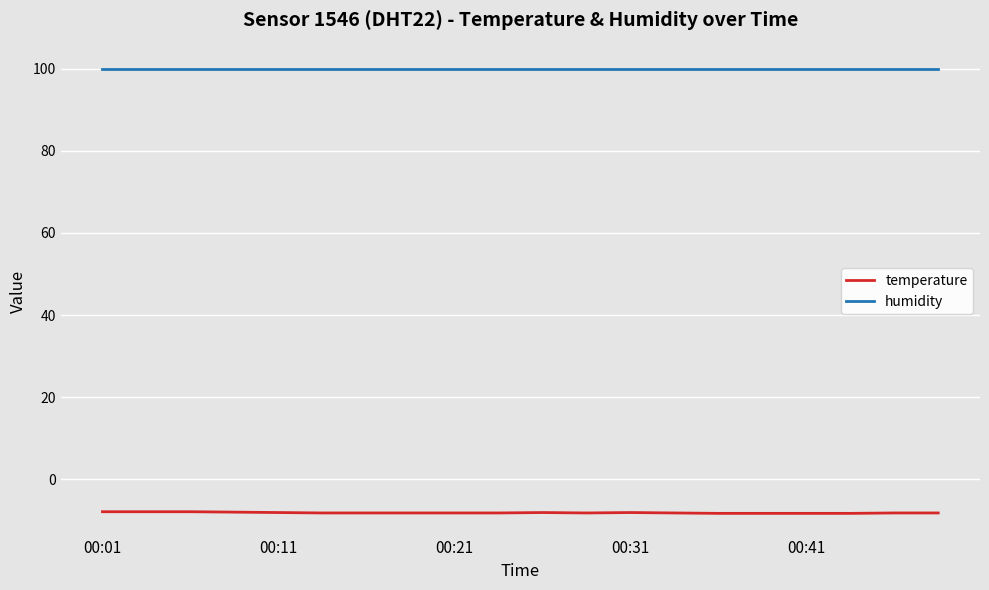

List the series in order of their peak value, highest first.

humidity, temperature